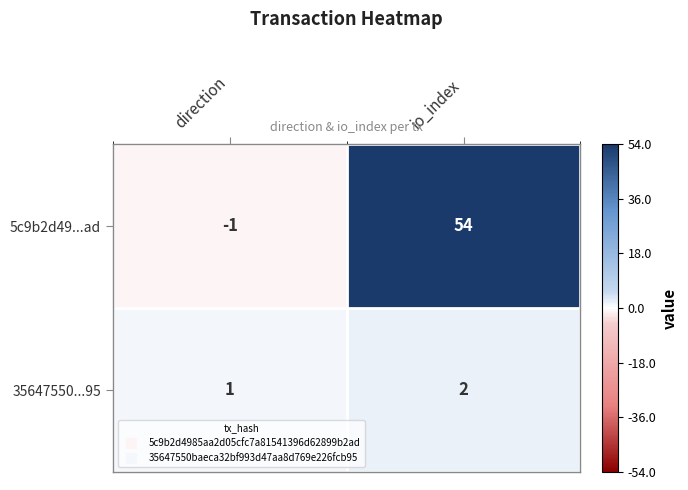

At which label is 5c9b2d49...ad closest to 26?

direction